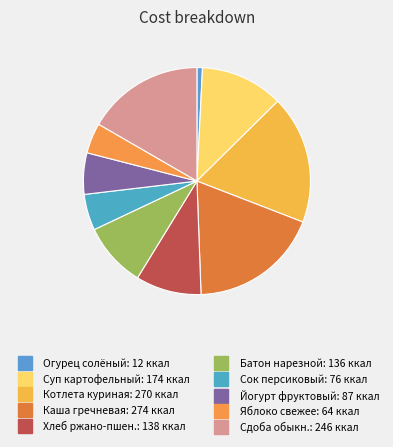

To the nearest percent, what is the average slice percentage?

10%